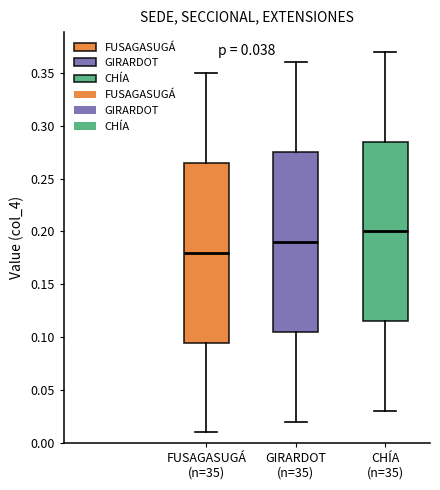

Which box has the highest median line?

CHÍA (n=35)